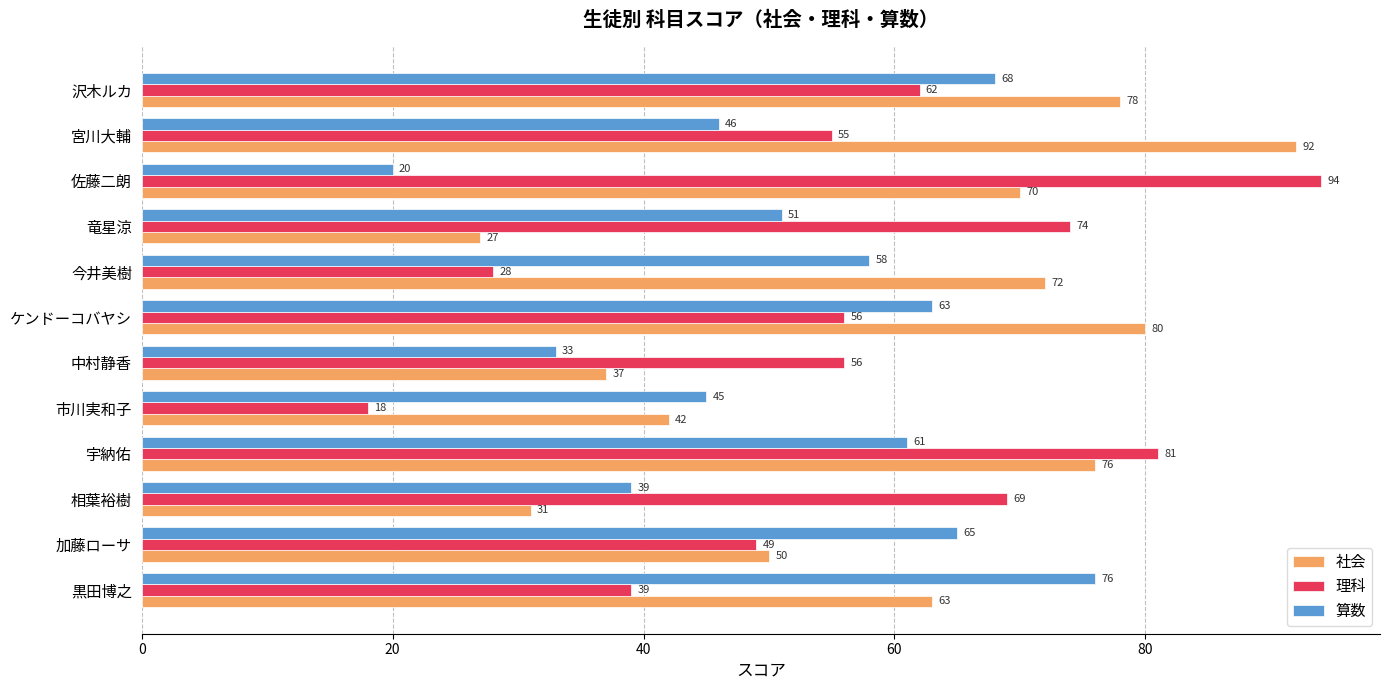

What is the difference between the maximum and minimum values in the 社会 series?

65